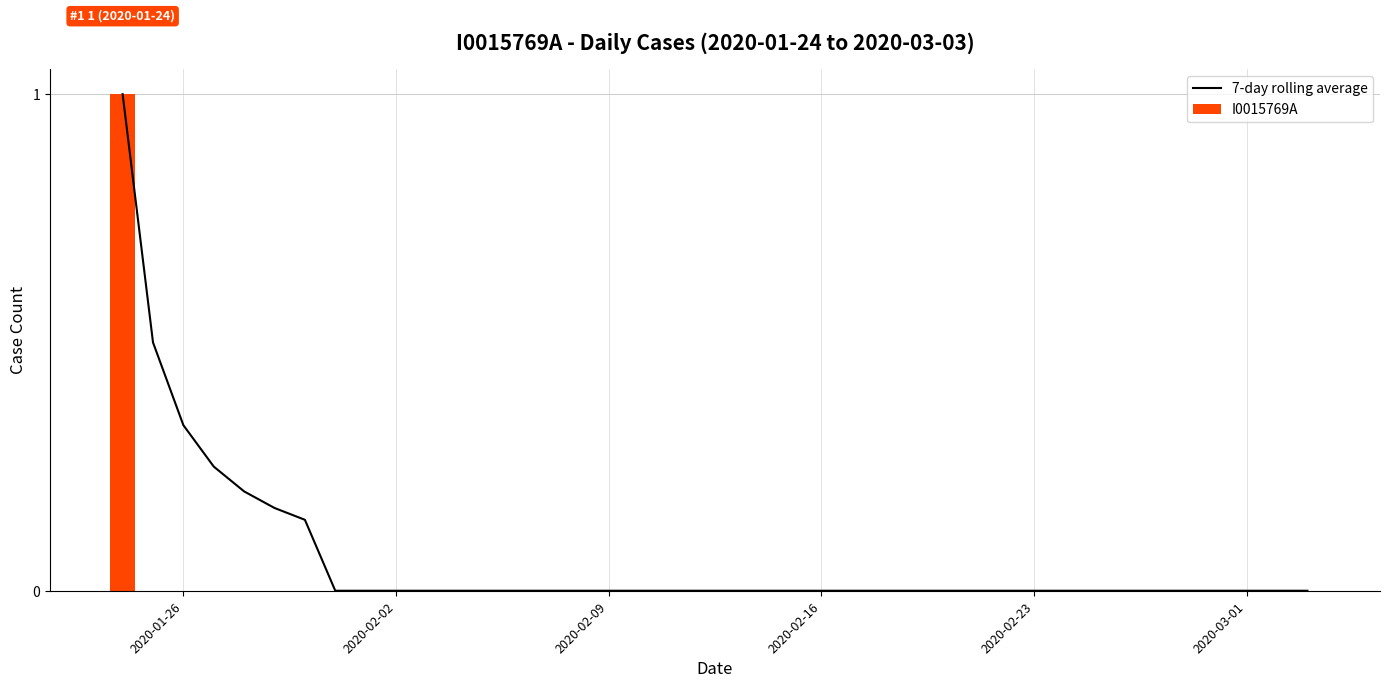

The value of I0015769A at 2020-02-09 is -0.4. True or false?

False